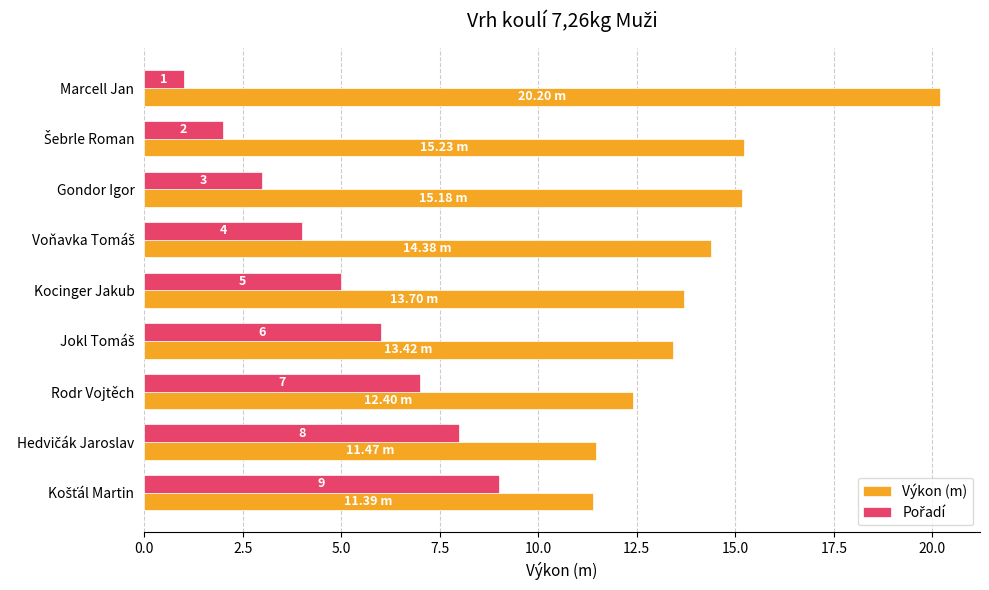

Which series has the largest total across all categories?

Výkon (m)